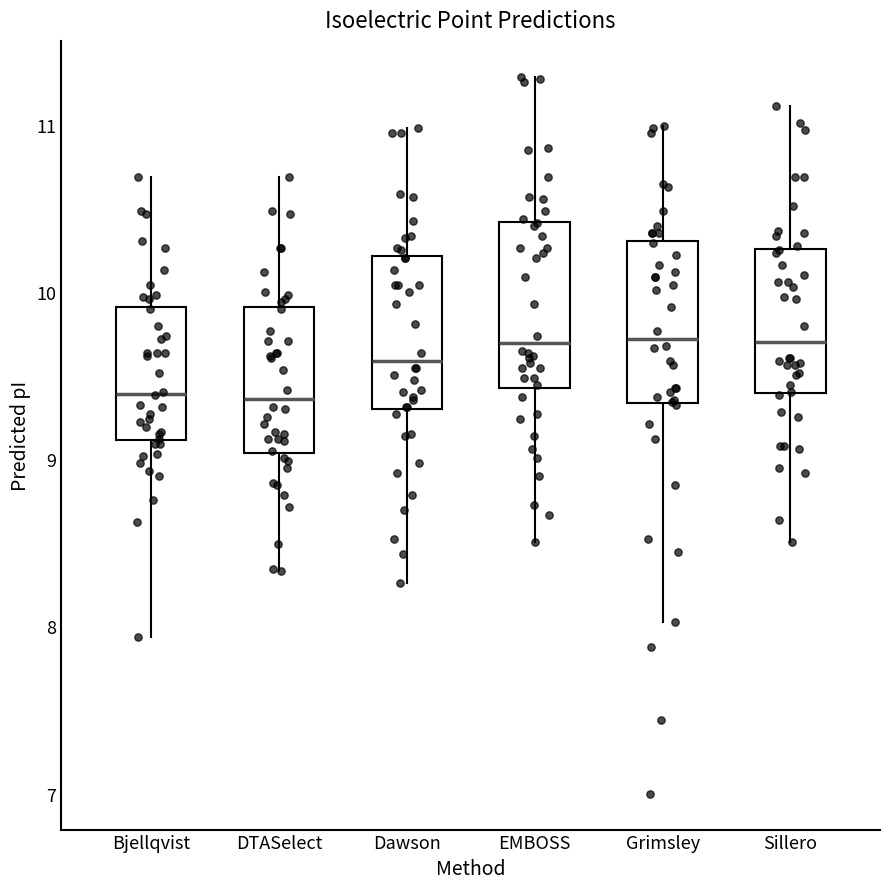

Reading left to right, read every box against the y-axis: the position of its median line, the range the box covers, and the ends of its whiskers. The values are not printed on the chart, so give them approximately, as read against the axis.

Bjellqvist: median 9.4, box 9.1 to 9.9, whiskers 7.9 to 10.7
DTASelect: median 9.4, box 9.0 to 9.9, whiskers 8.3 to 10.7
Dawson: median 9.6, box 9.3 to 10.2, whiskers 8.3 to 11.0
EMBOSS: median 9.7, box 9.4 to 10.4, whiskers 8.5 to 11.3
Grimsley: median 9.7, box 9.3 to 10.3, whiskers 8.0 to 11.0
Sillero: median 9.7, box 9.4 to 10.3, whiskers 8.5 to 11.1